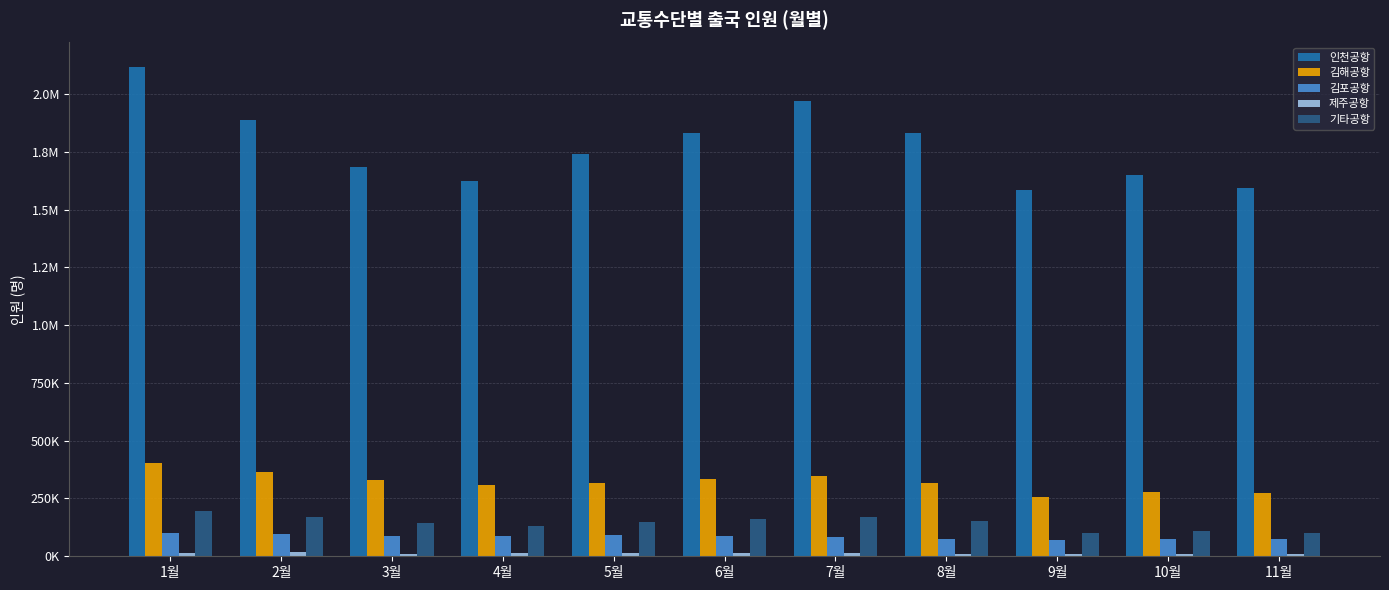

Are the bars horizontal?

No